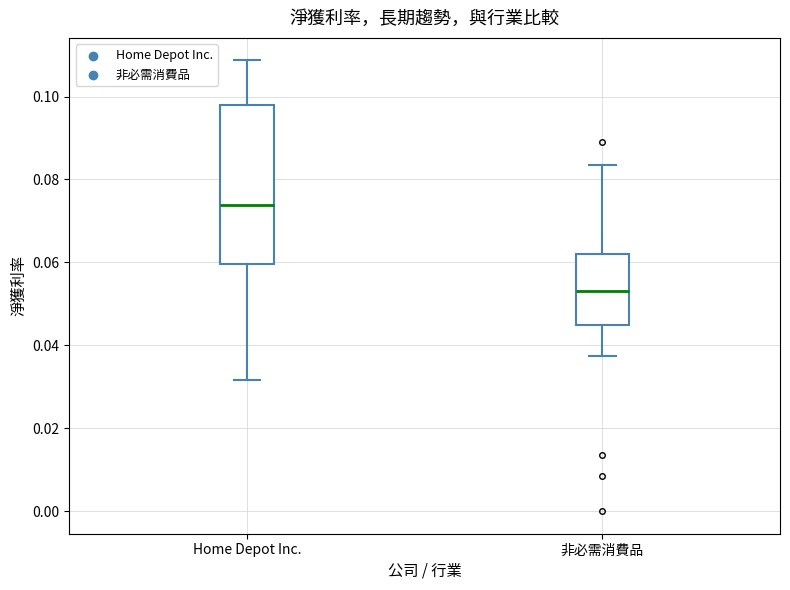

Which box has the highest median line?

Home Depot Inc.